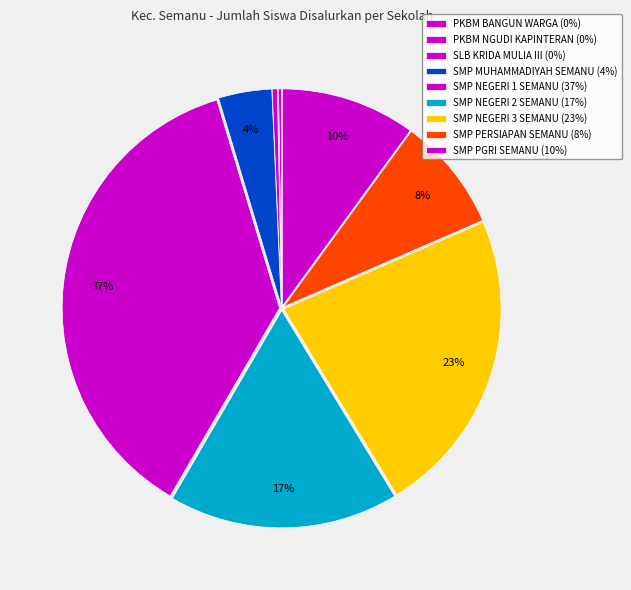

Is there a majority slice in this chart?

No